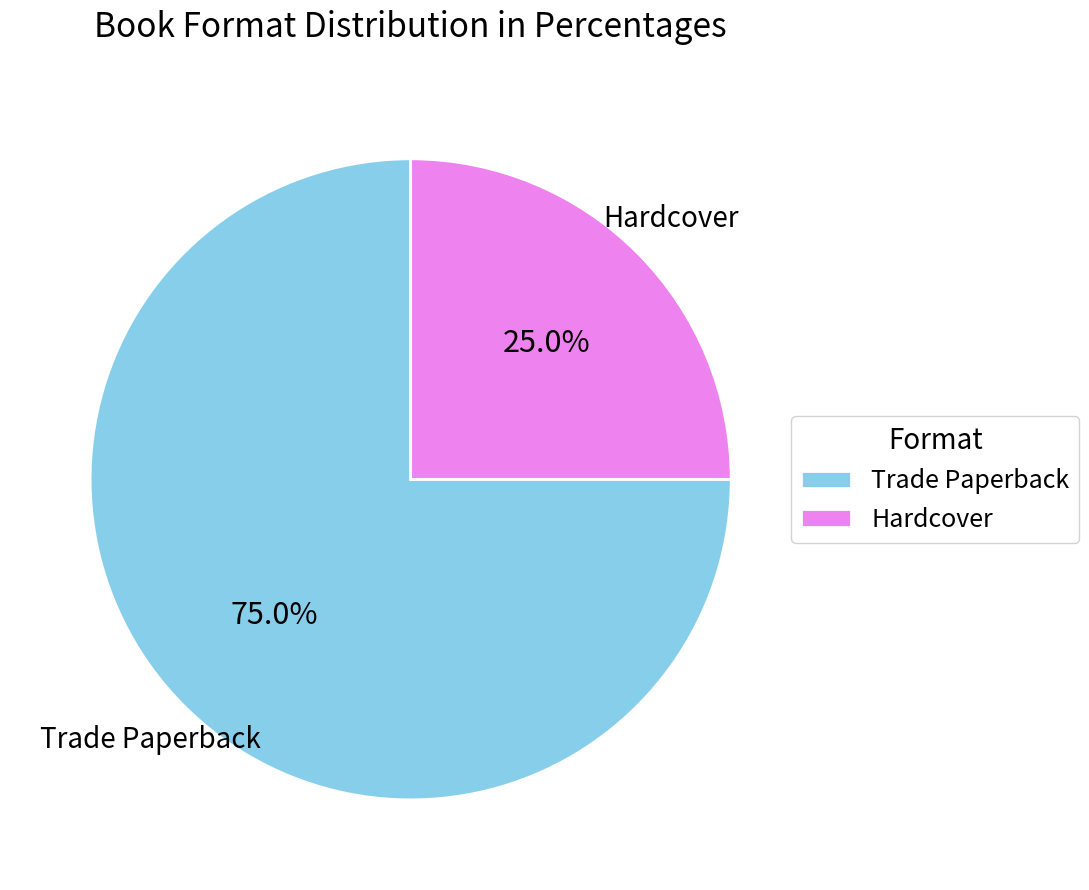

What is the total percentage of Hardcover and Trade Paperback?

100.0%